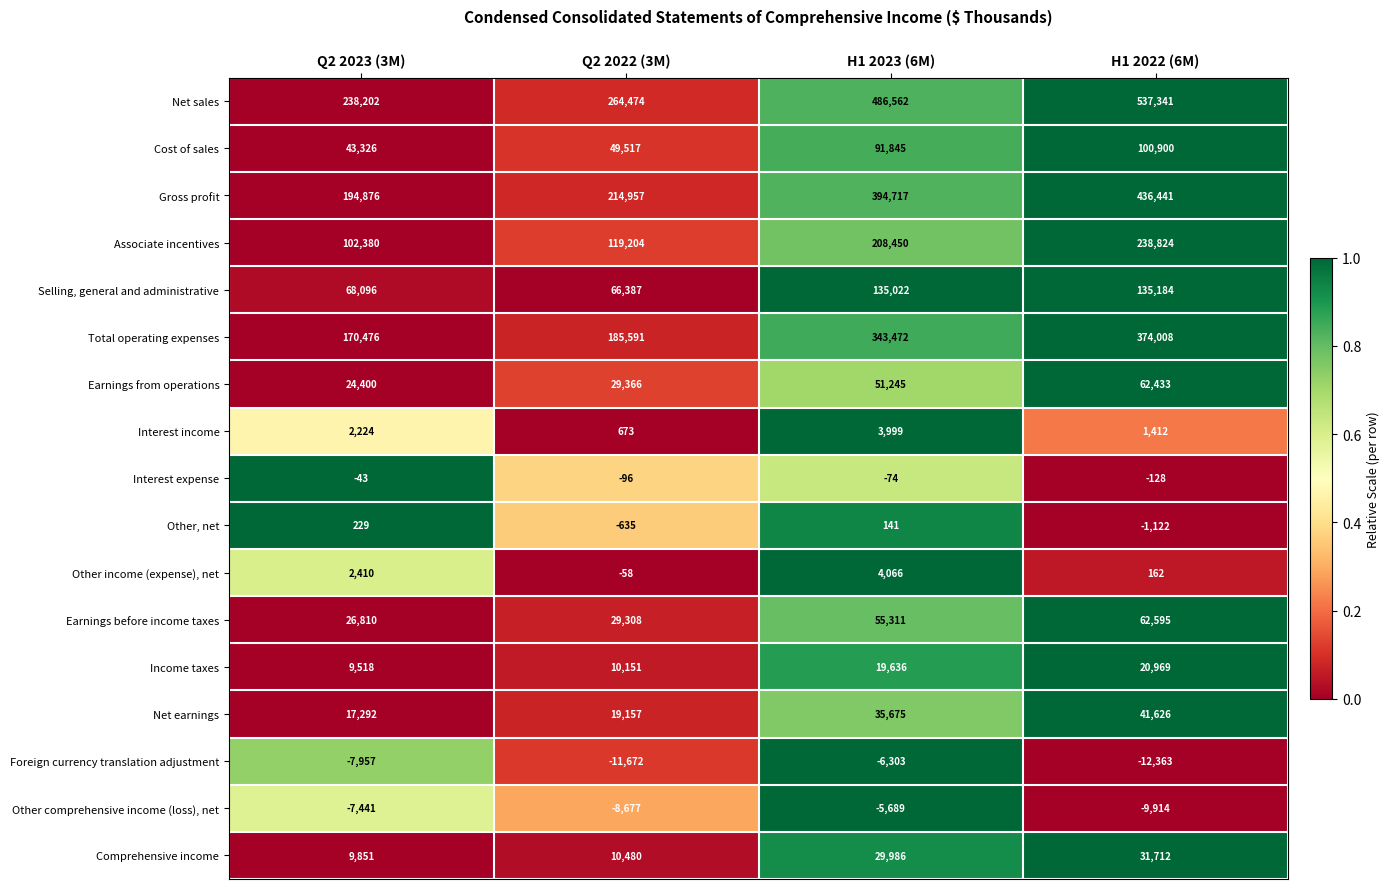

Count the Interest income values in the range 1412 to 3999.

3